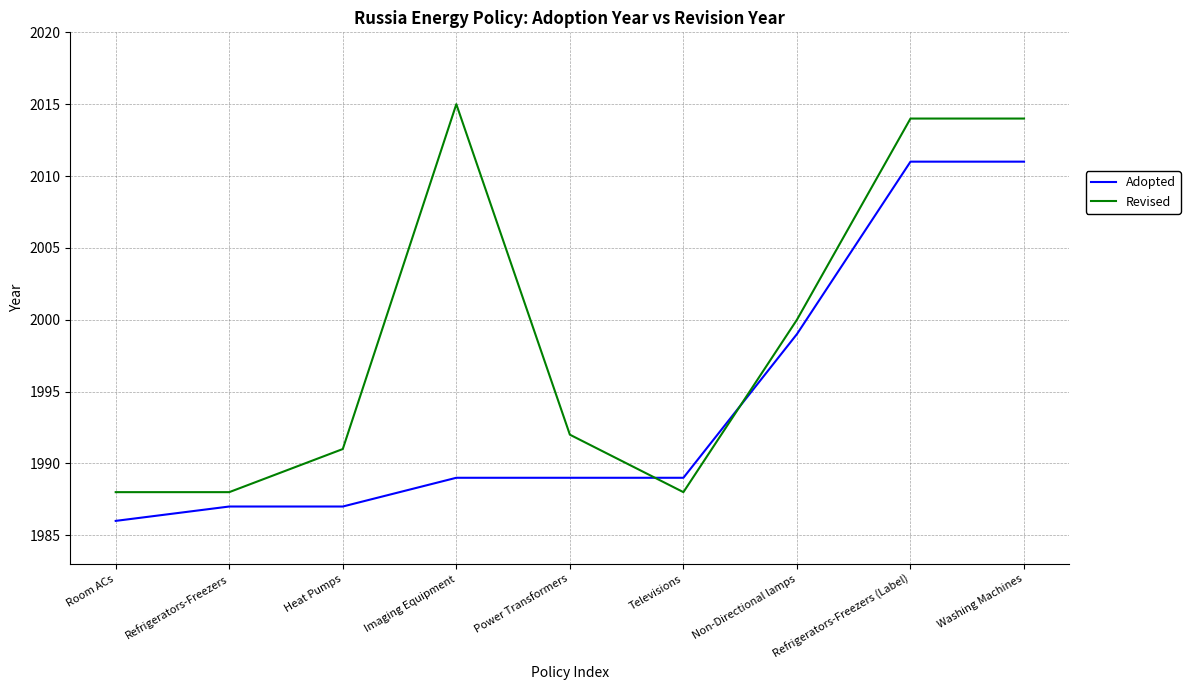

Between which two adjacent categories do Revised and Adopted first intersect?

Power Transformers and Televisions